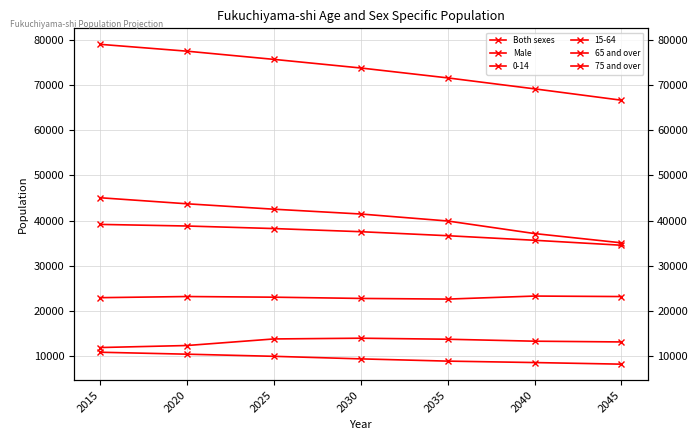

Which has a higher value, 2045 or 2015?

2015